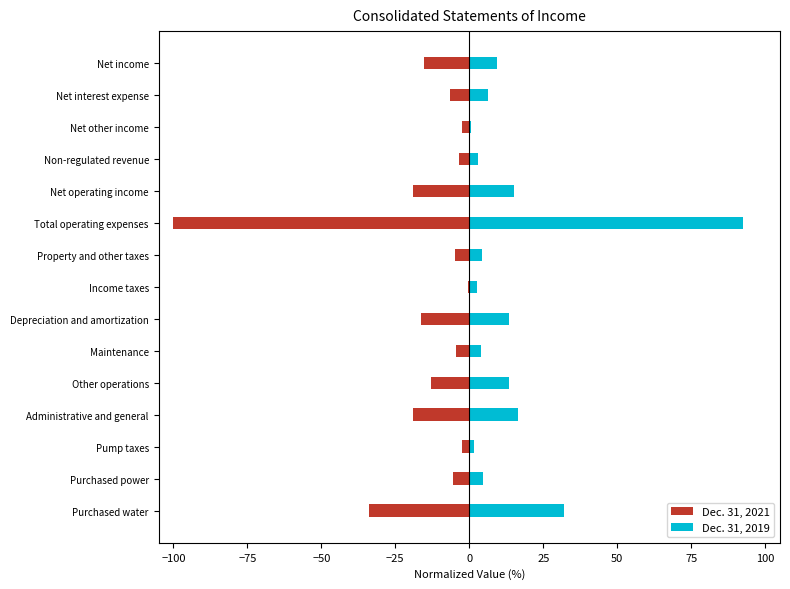

What is the highest value of the Dec. 31, 2019 series?

92.6